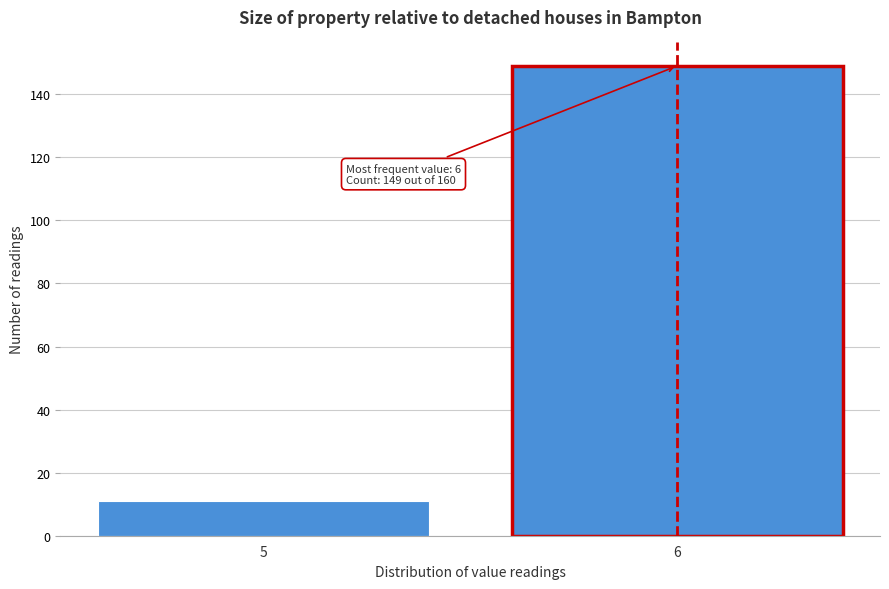

Reading left to right, list all the values displayed in this chart.

5=11	6=149